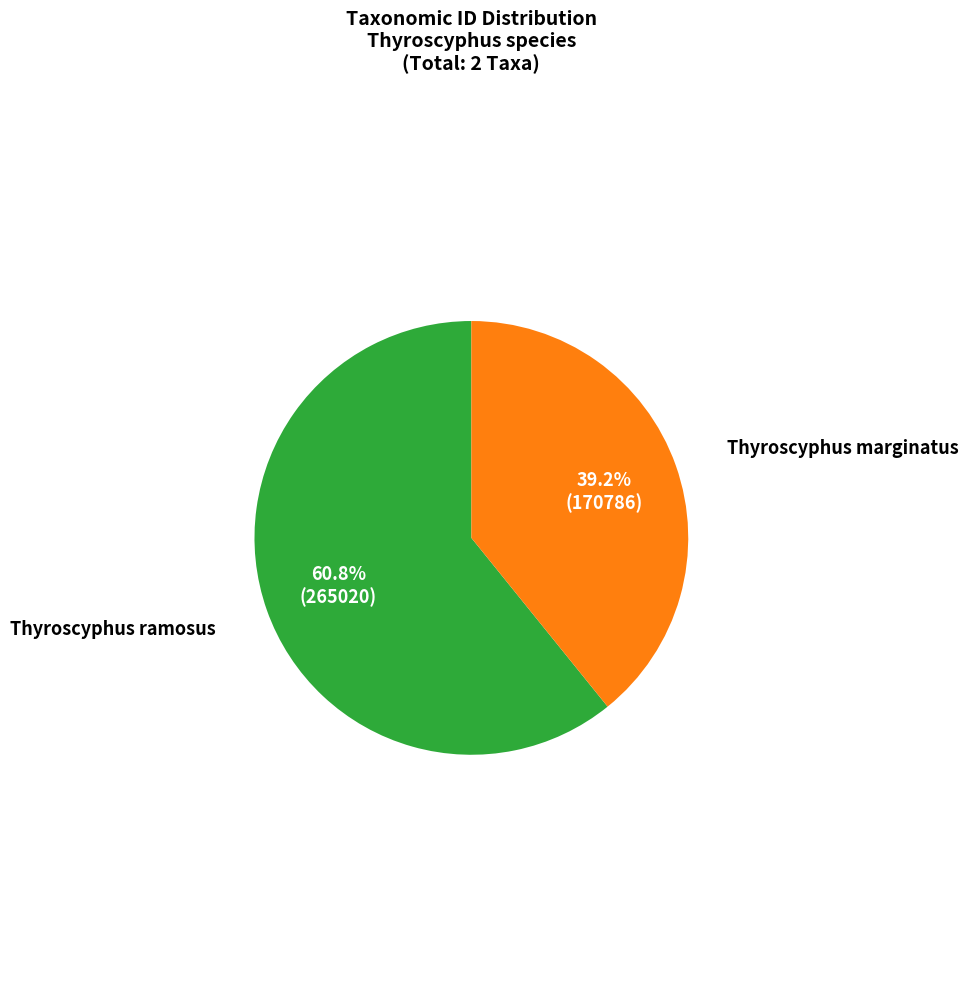

What percentage is the Thyroscyphus ramosus slice, to the nearest percent?

61%